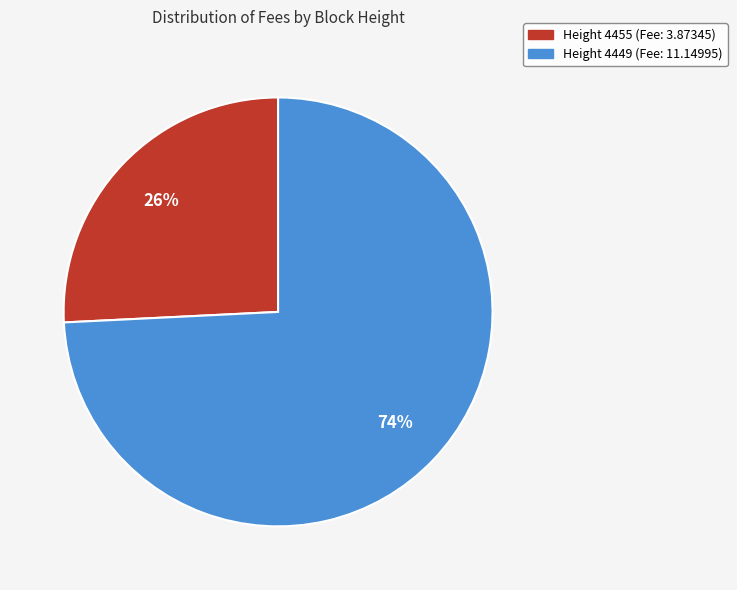

To the nearest percent, what is the difference between the largest and smallest slice percentages?

48%